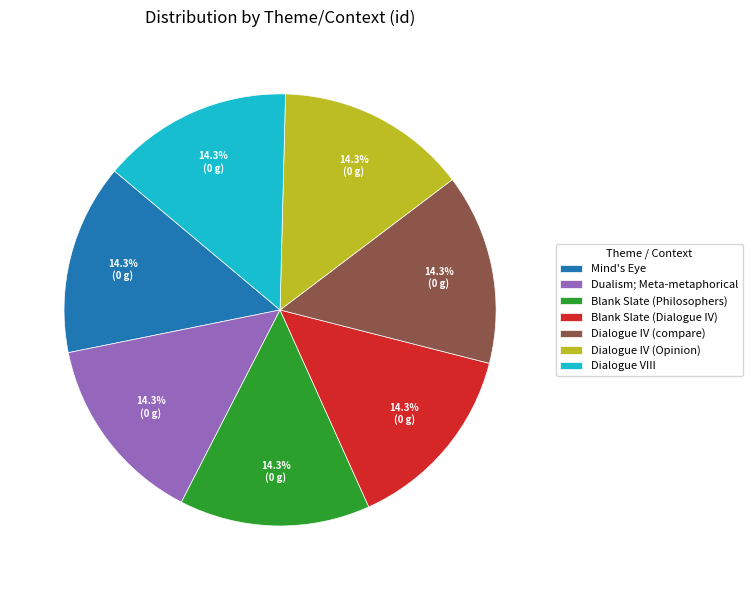

Is there a majority slice in this chart?

No